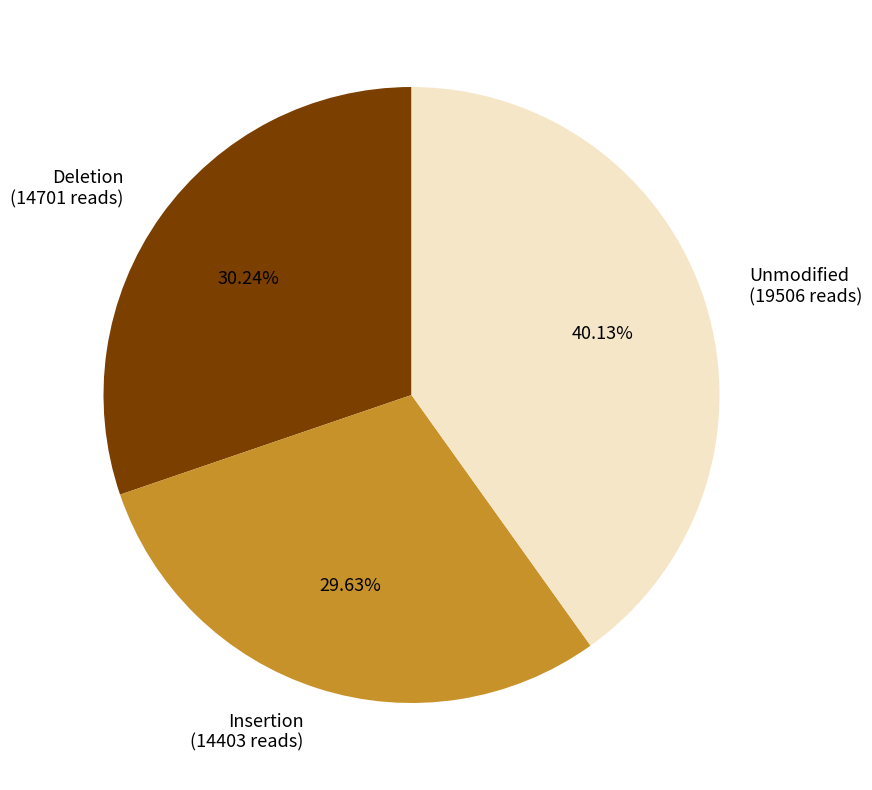

To the nearest percent, what is the average slice percentage?

33%